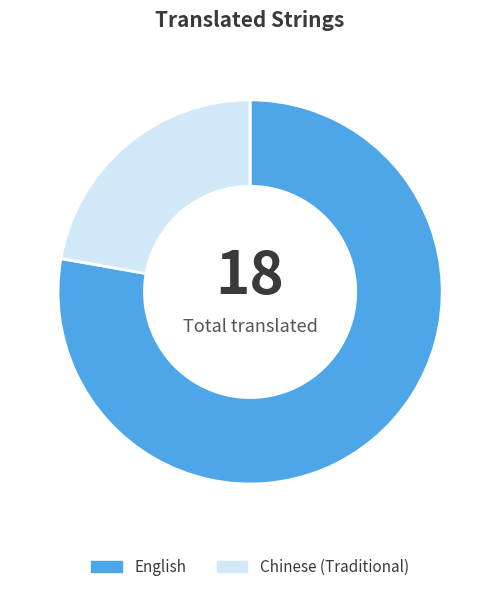

Do Chinese (Traditional) and English together represent more than half of the pie?

Yes